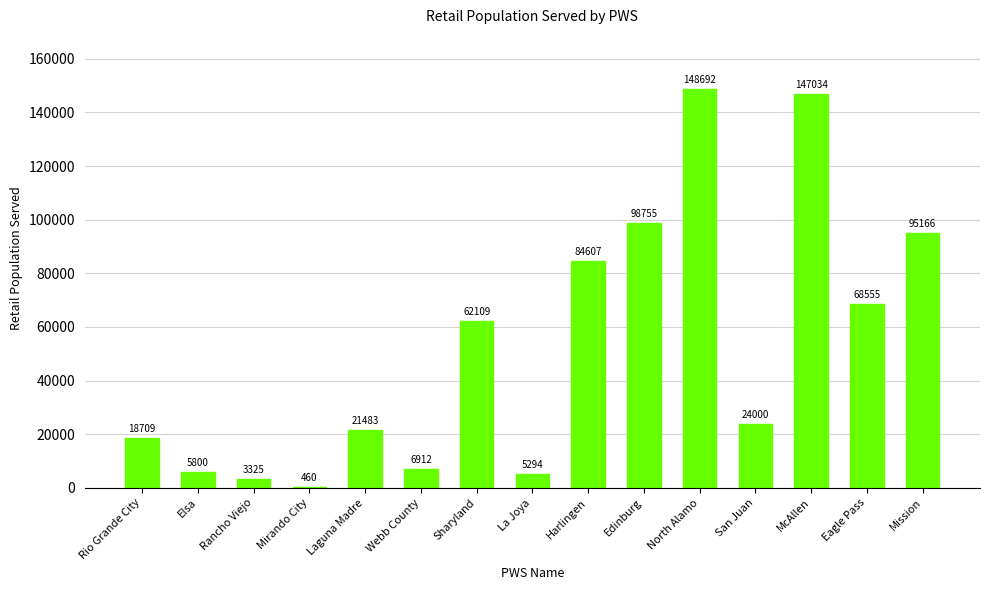

What is the change in value from Elsa to Laguna Madre?

+15683